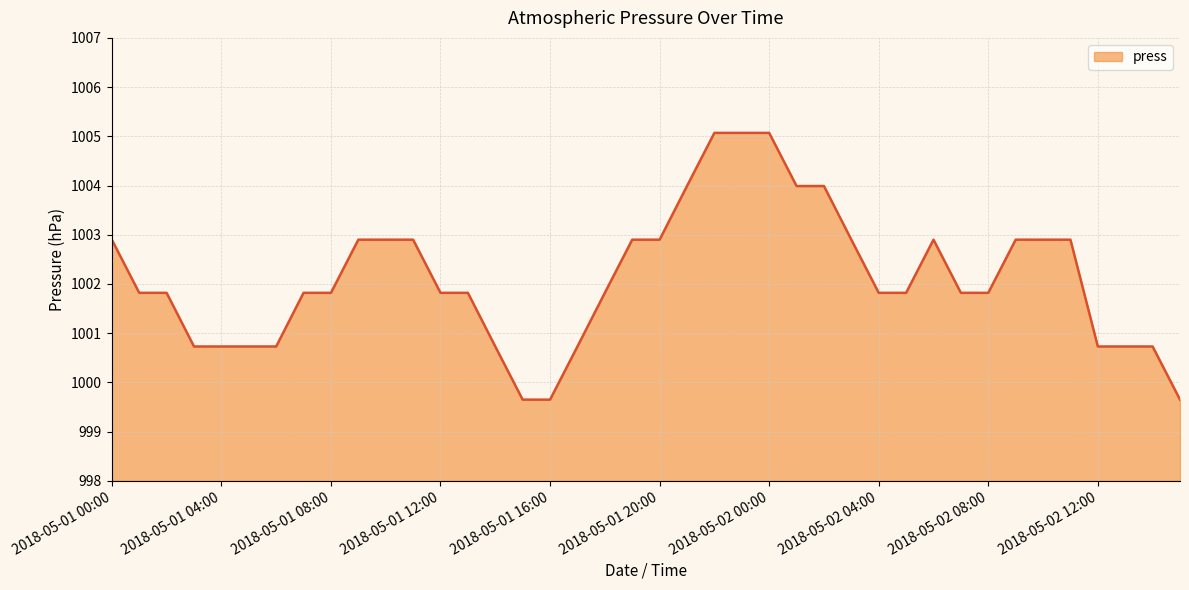

What is the difference between the maximum and minimum values?

5.4